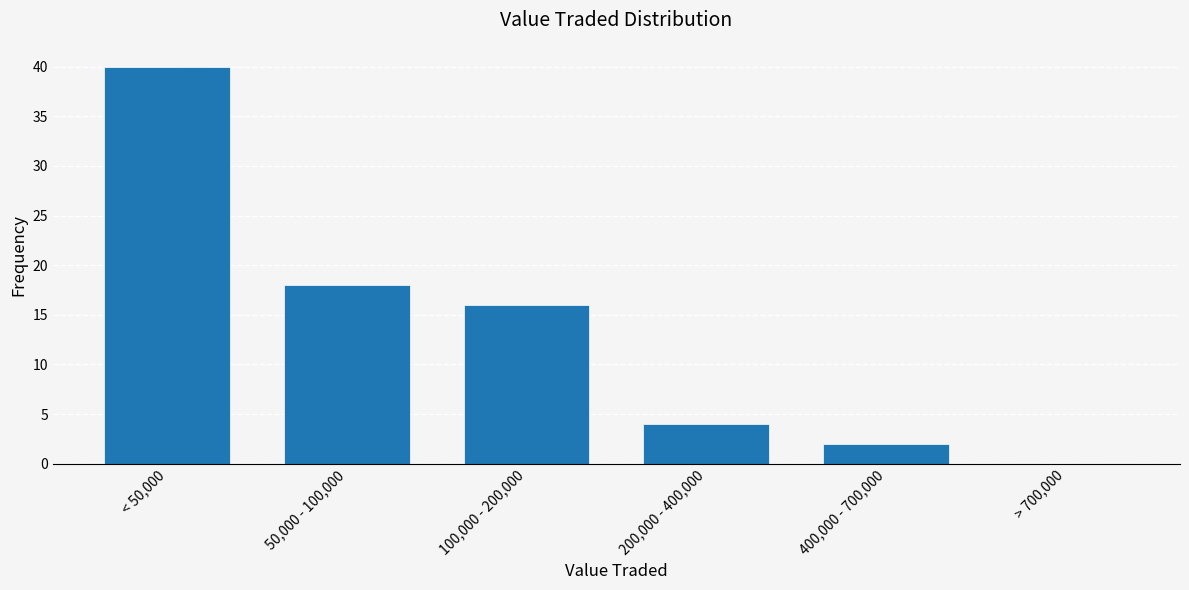

Reading left to right, what are all the values shown in this chart?

< 50,000=40	50,000 - 100,000=18	100,000 - 200,000=16	200,000 - 400,000=4	400,000 - 700,000=2	> 700,000=0